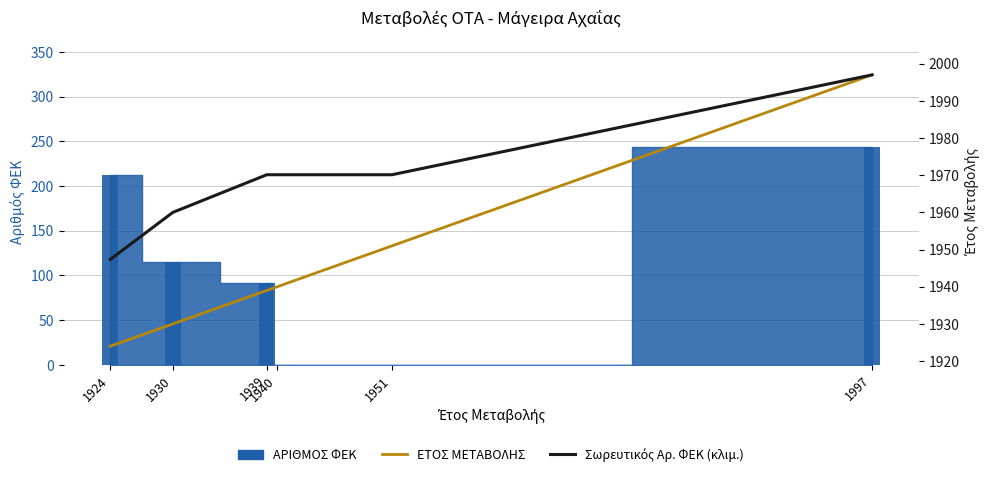

What is the maximum value shown in the chart?

1997.0